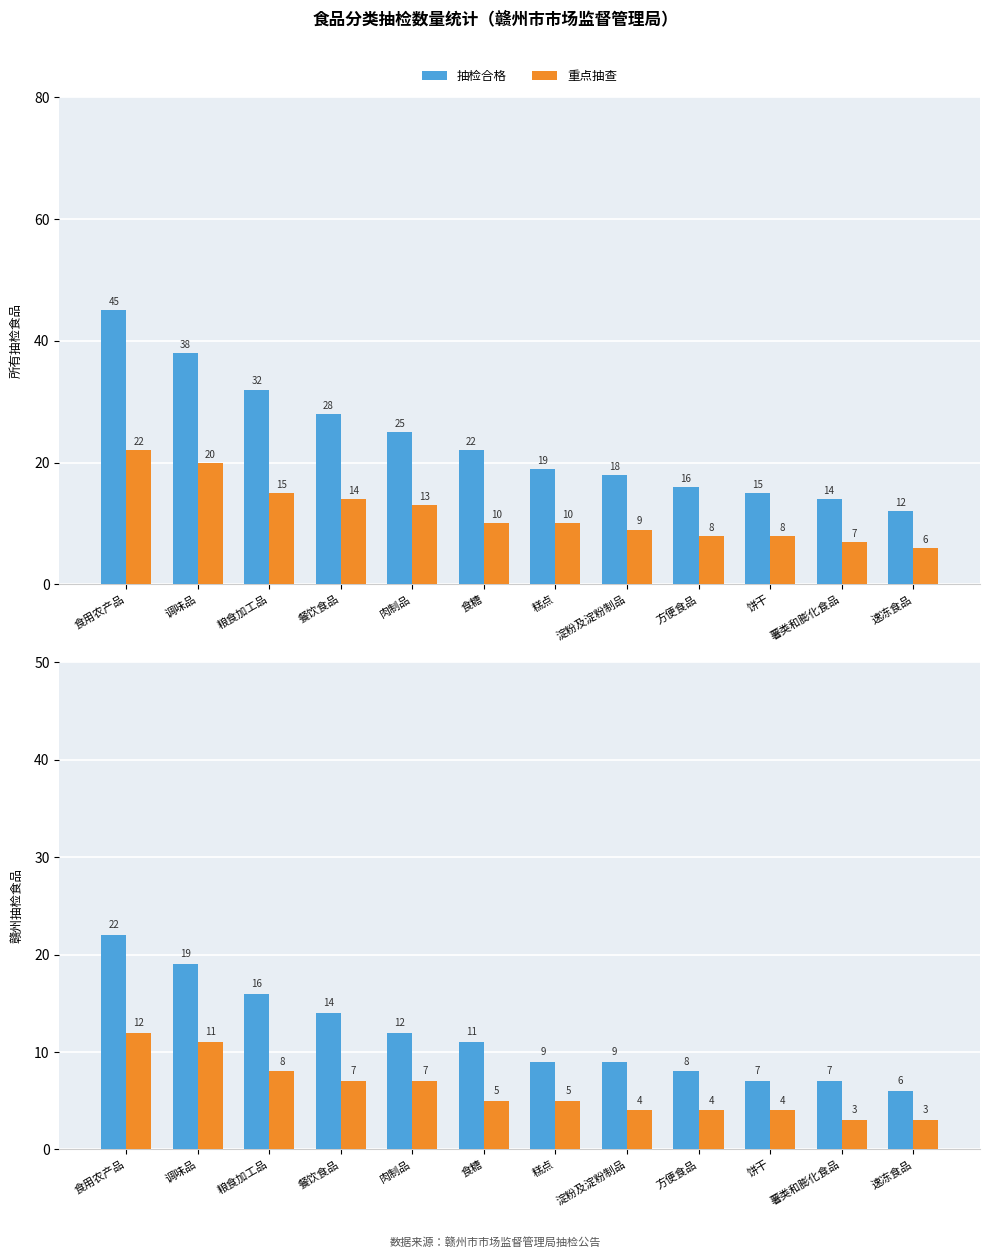

What is the value of the 抽检合格 bar at the 5th from the left?

12